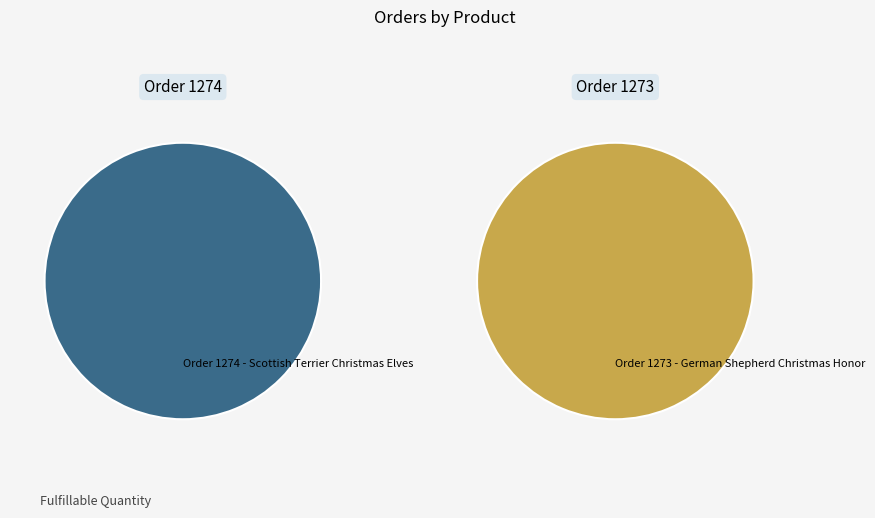

Which slice is the largest?

Order 1274 - Scottish Terrier Christmas Elves